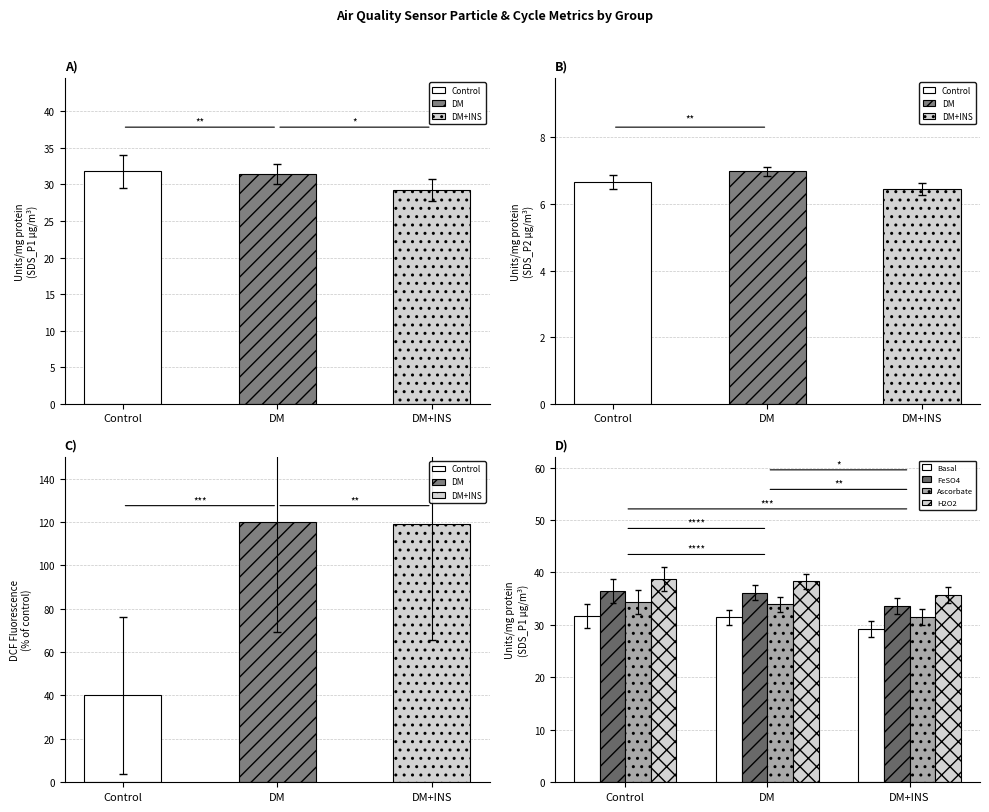

Reading right to left, what are all the values shown in this chart?

Basal: 29.2	31.4	31.8
FeSO4: 33.6	36.1	36.6
Ascorbate: 31.6	33.9	34.3
H2O2: 35.7	38.3	38.8